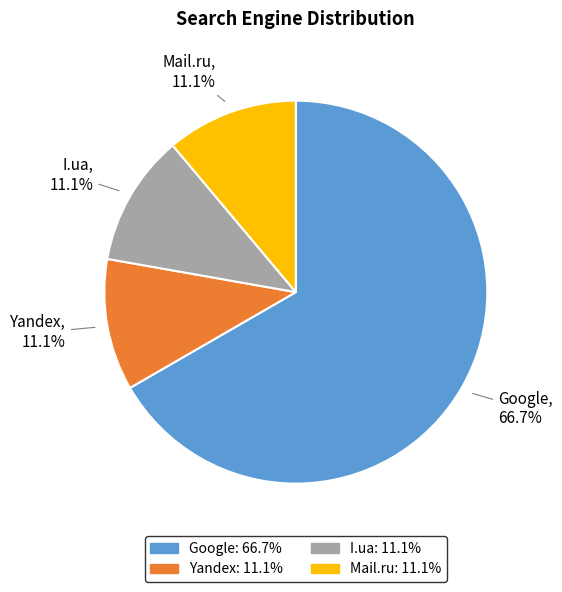

How many segments does this pie chart have?

4